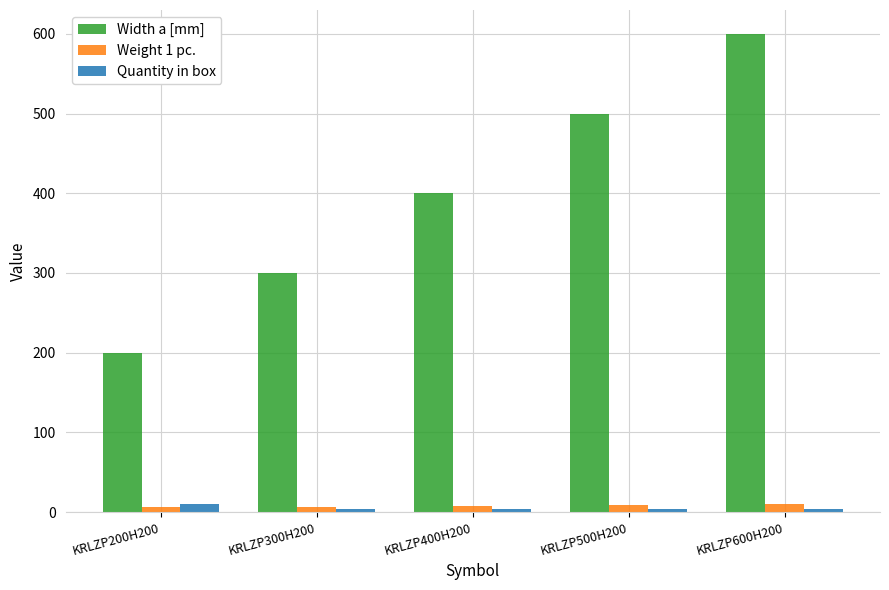

True or false: Width a [mm] has a value of 200.0 at KRLZP200H200.

True